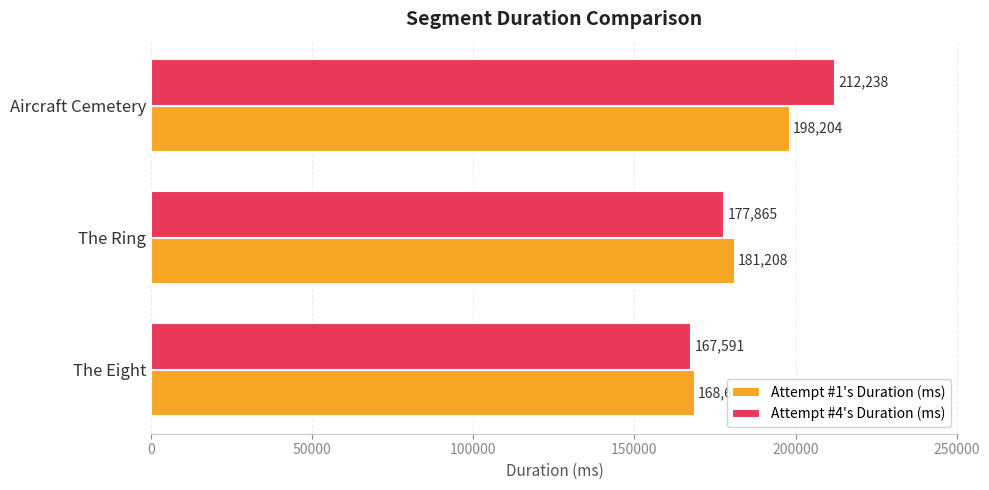

Which series has the largest range (max minus min)?

Attempt #4's Duration (ms)